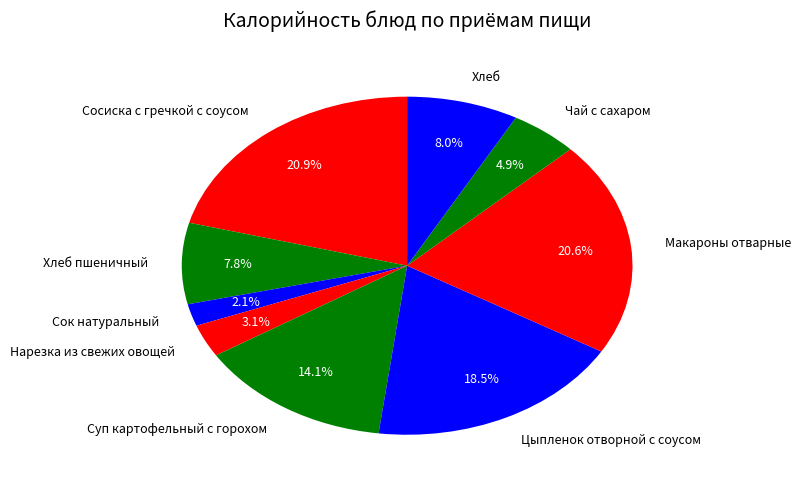

Which slice is the smallest?

Сок натуральный